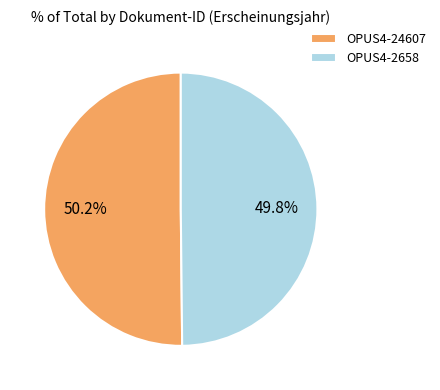

To the nearest percent, what percentage of the pie is OPUS4-2658?

50%